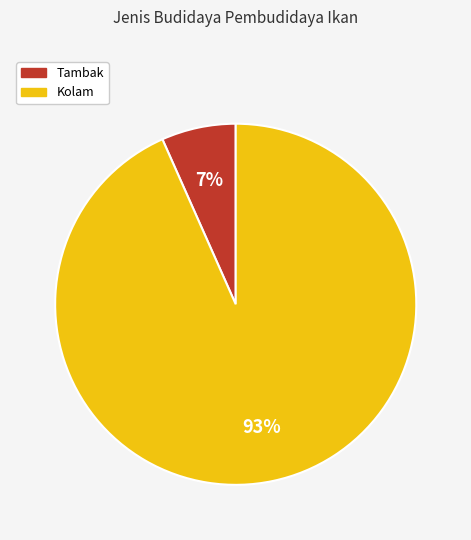

Does any single category account for the majority?

Yes